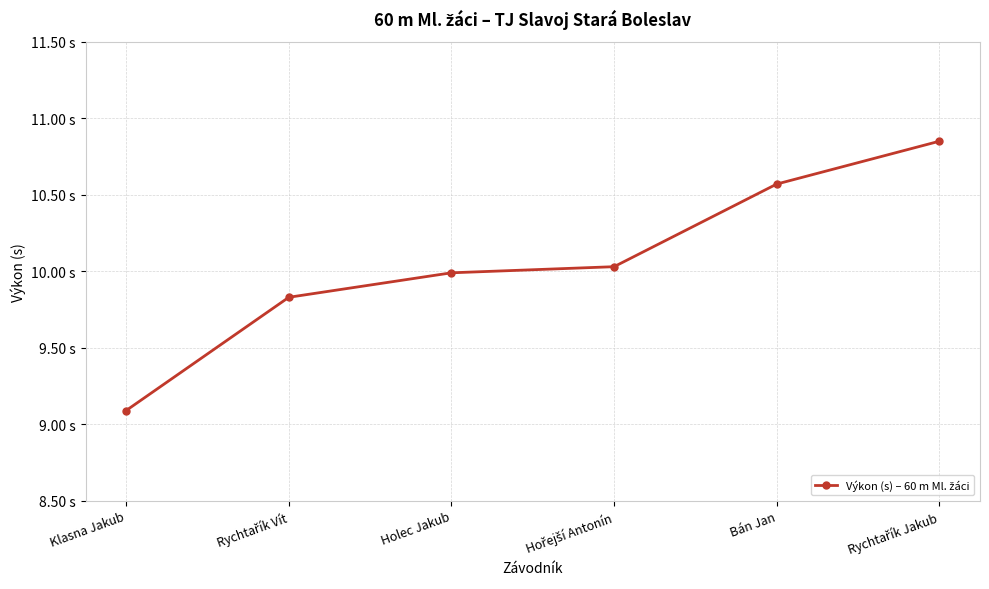

Does the chart have visible grid lines?

Yes